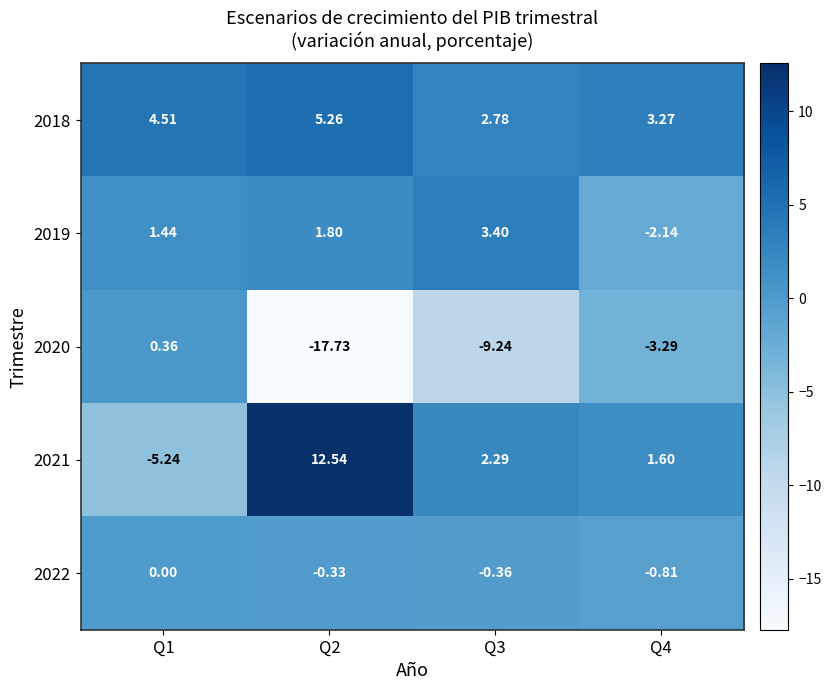

How many data points does each series have?

4